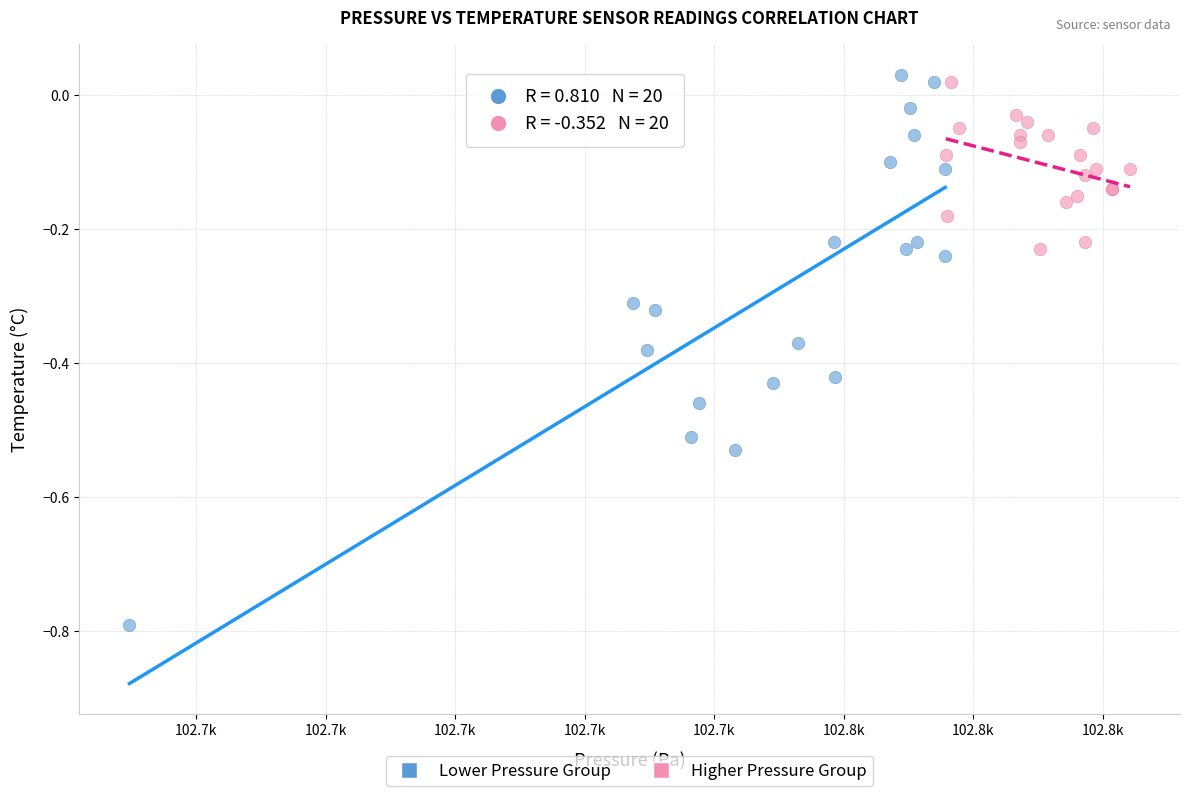

Which series reaches the maximum Y coordinate?

Lower Pressure Group